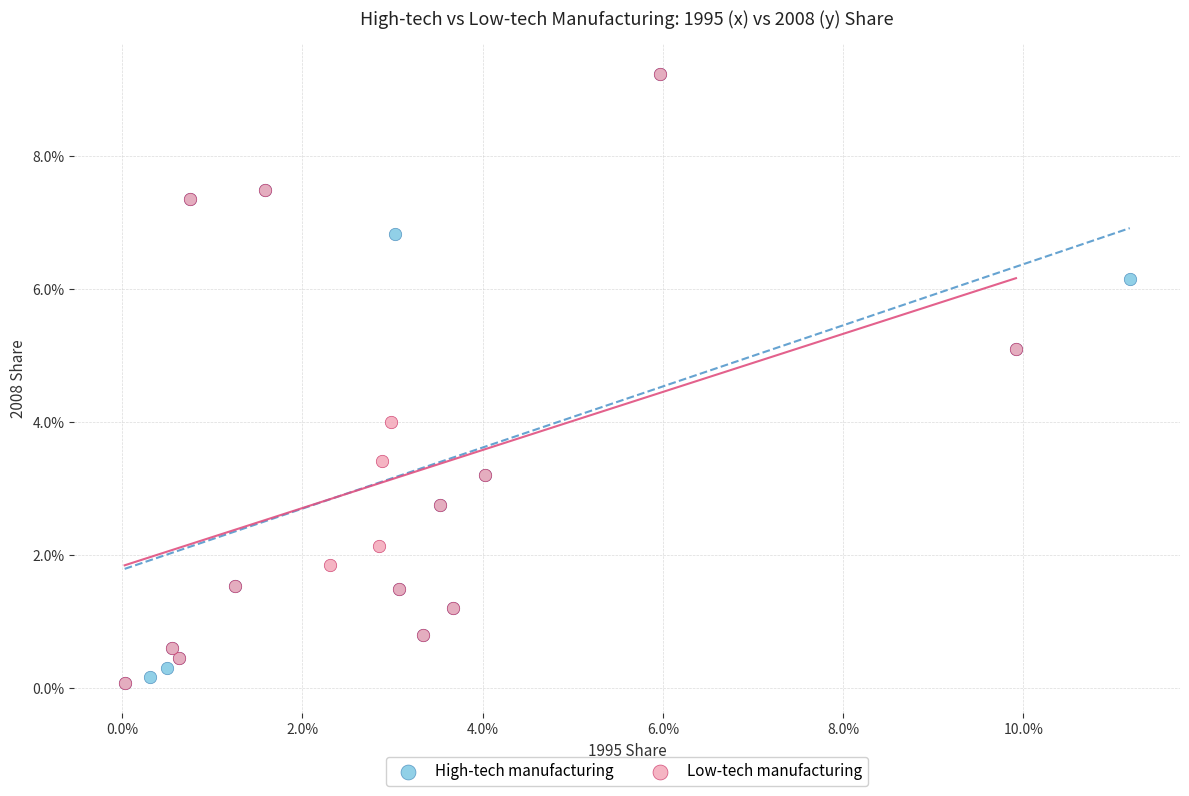

What are all the series names shown in the legend?

High-tech manufacturing, Low-tech manufacturing